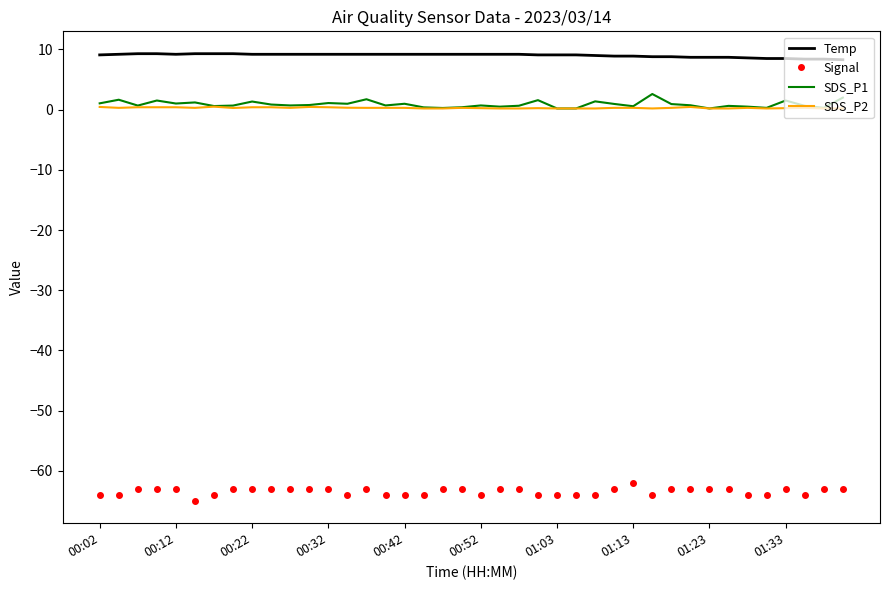

Which series has the largest total across all categories?

Temp